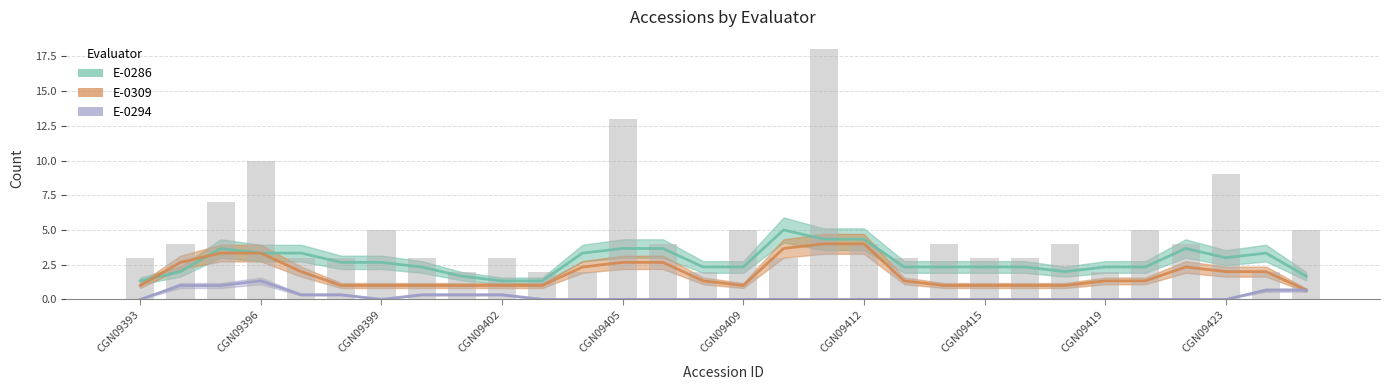

What are all the series names shown in the legend?

E-0286, E-0309, E-0294